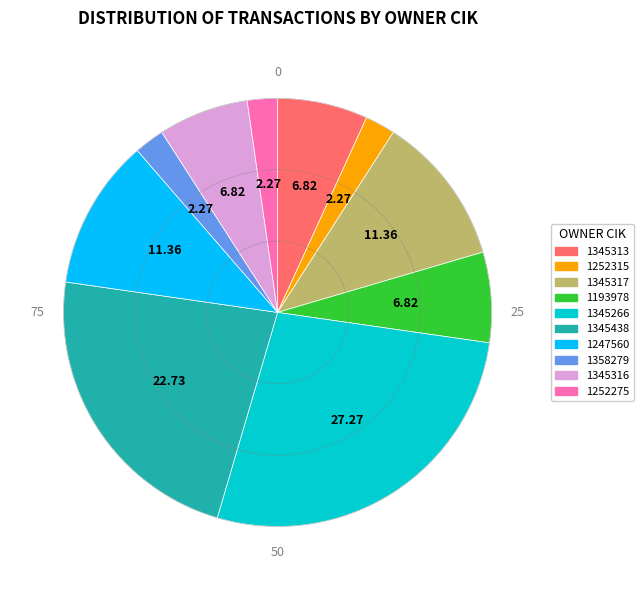

How many segments does this pie chart have?

10